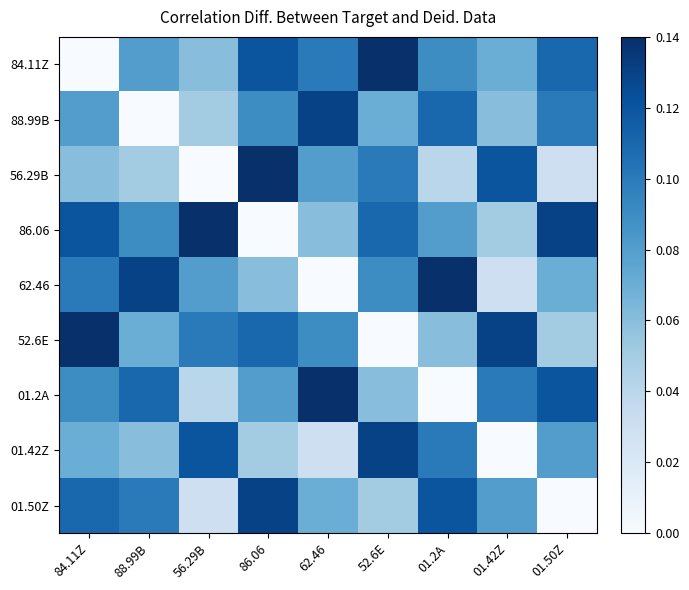

What is the difference between the highest and lowest values at 62.46?

0.1